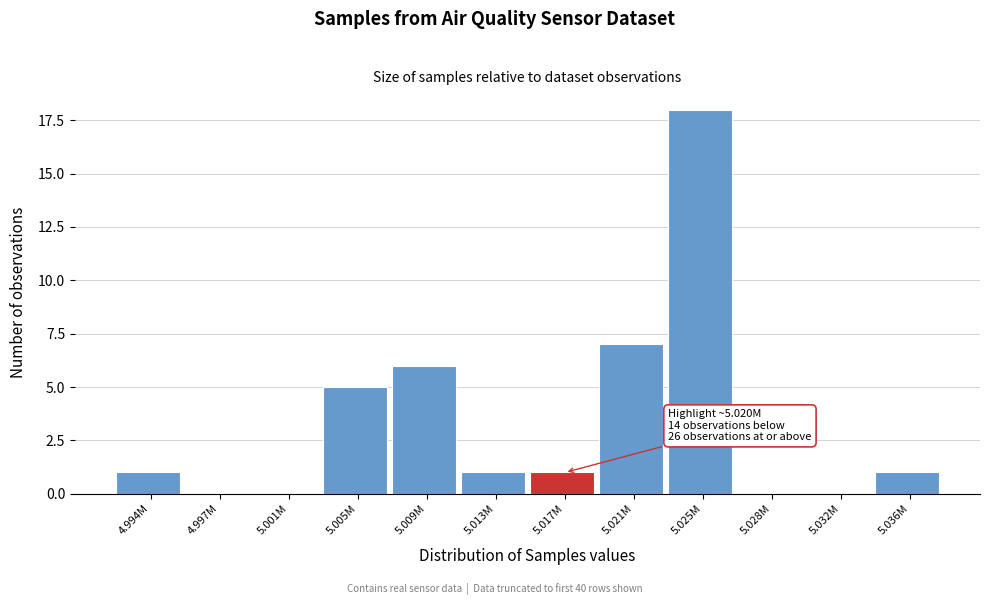

Reading left to right, list all the values displayed in this chart.

4.994M=1	4.997M=0	5.001M=0	5.005M=5	5.009M=6	5.013M=1	5.017M=1	5.021M=7	5.025M=18	5.028M=0	5.032M=0	5.036M=1